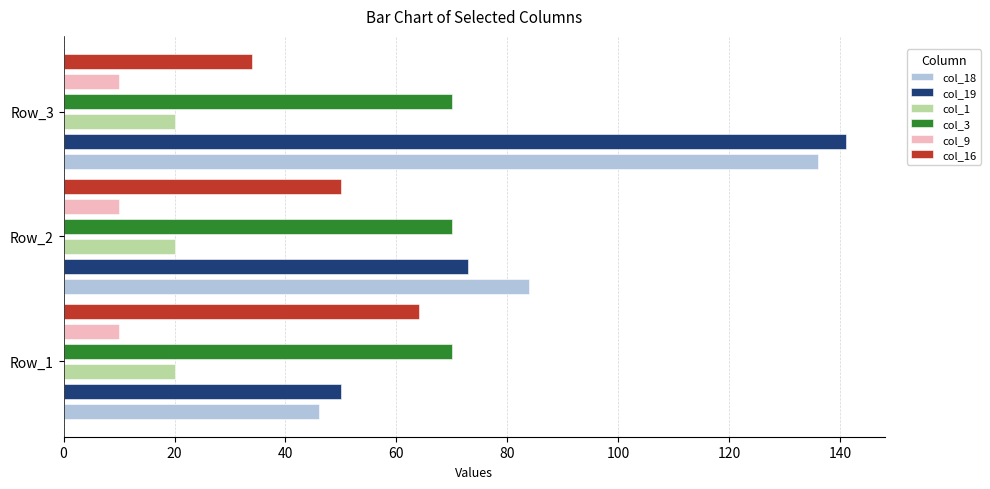

Reading left to right, what are all the values shown in this chart?

col_18: 46.0	84.0	136.0
col_19: 50.0	73.0	141.0
col_1: 0.1	0.1	0.1
col_3: 0.1	0.1	0.1
col_9: 0.1	0.1	0.1
col_16: 64.0	50.0	34.0